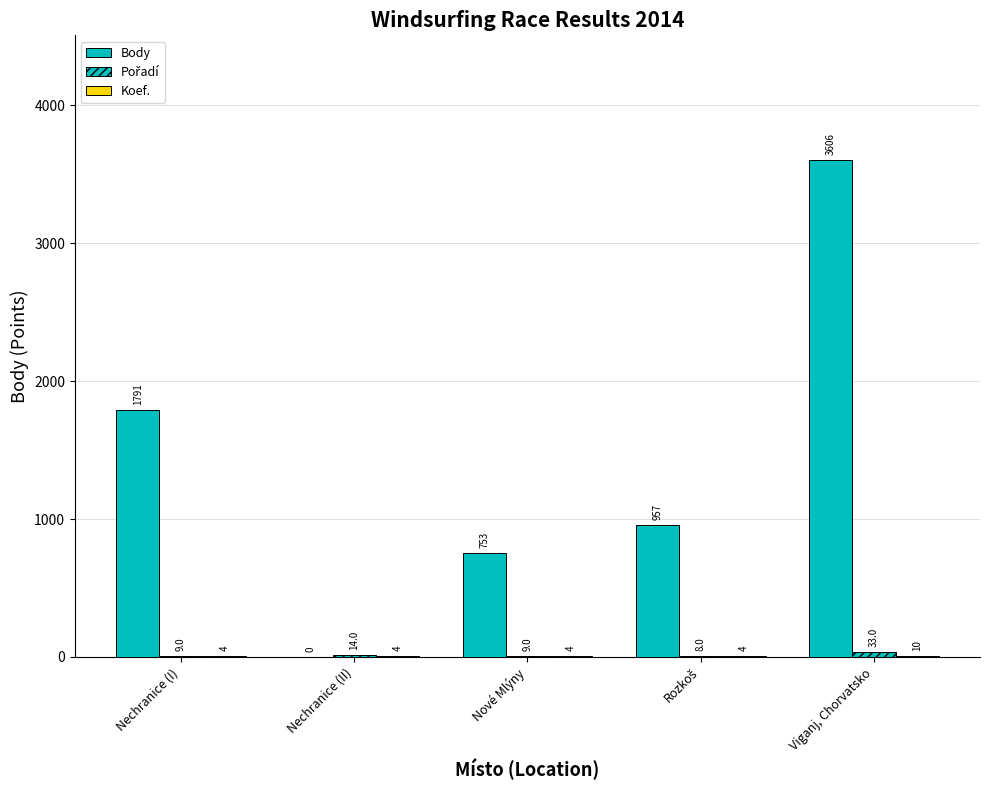

How many distinct data groups are displayed?

3